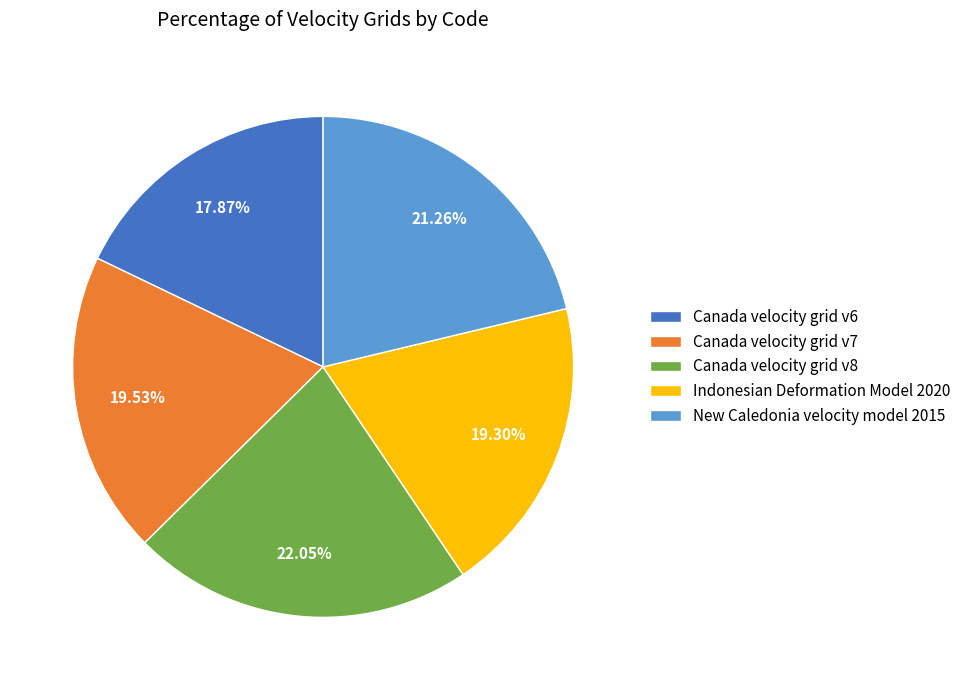

Which has a higher value, Canada velocity grid v6 or Indonesian Deformation Model 2020?

Indonesian Deformation Model 2020